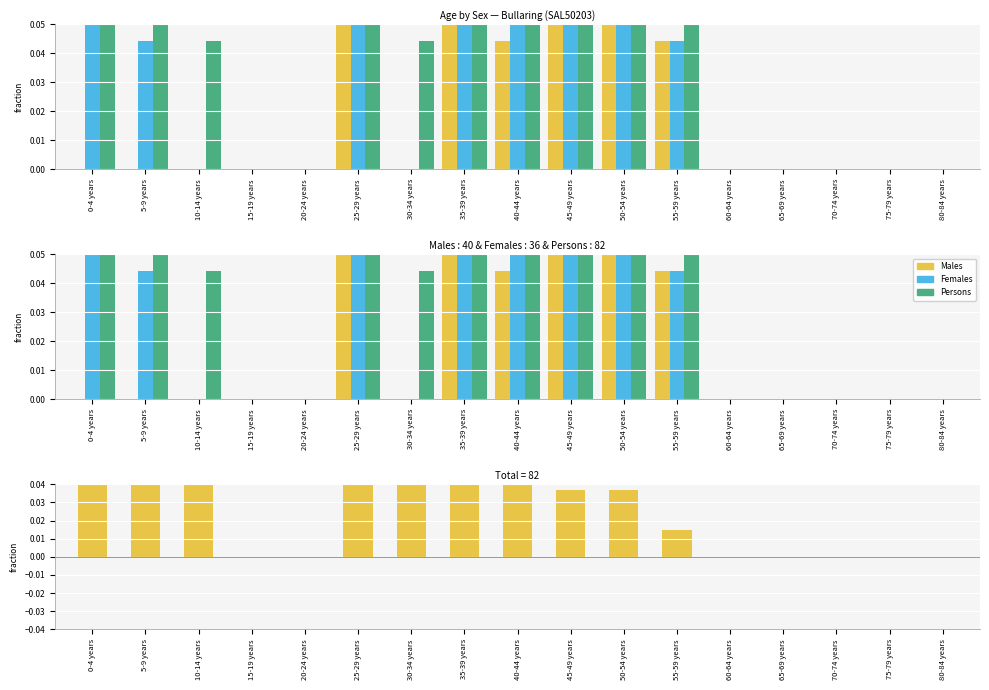

What is the label of the 11th bar from the left?

50-54 years